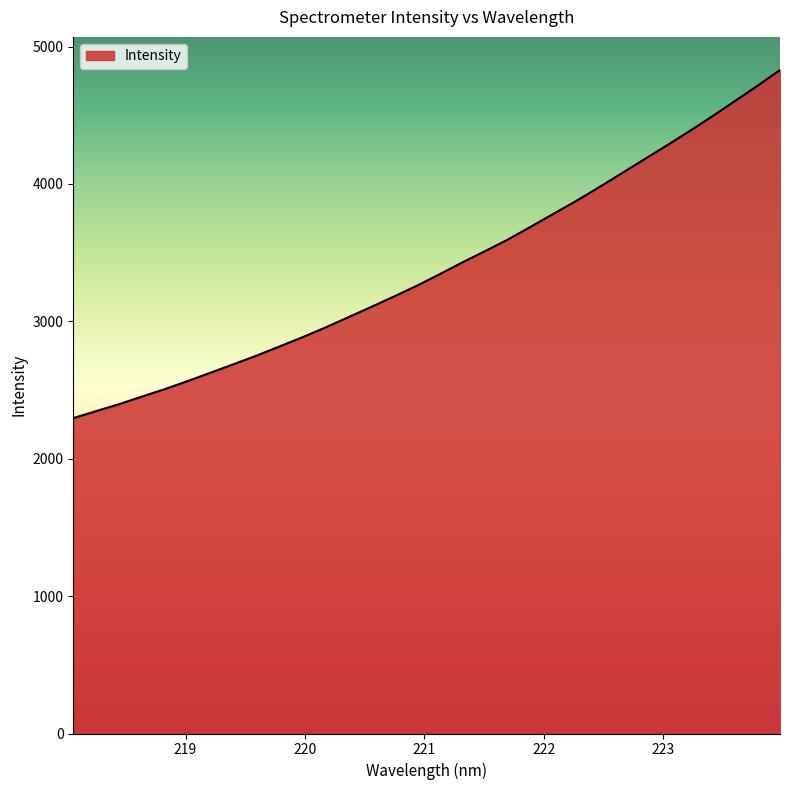

How many series are shown in this chart?

1